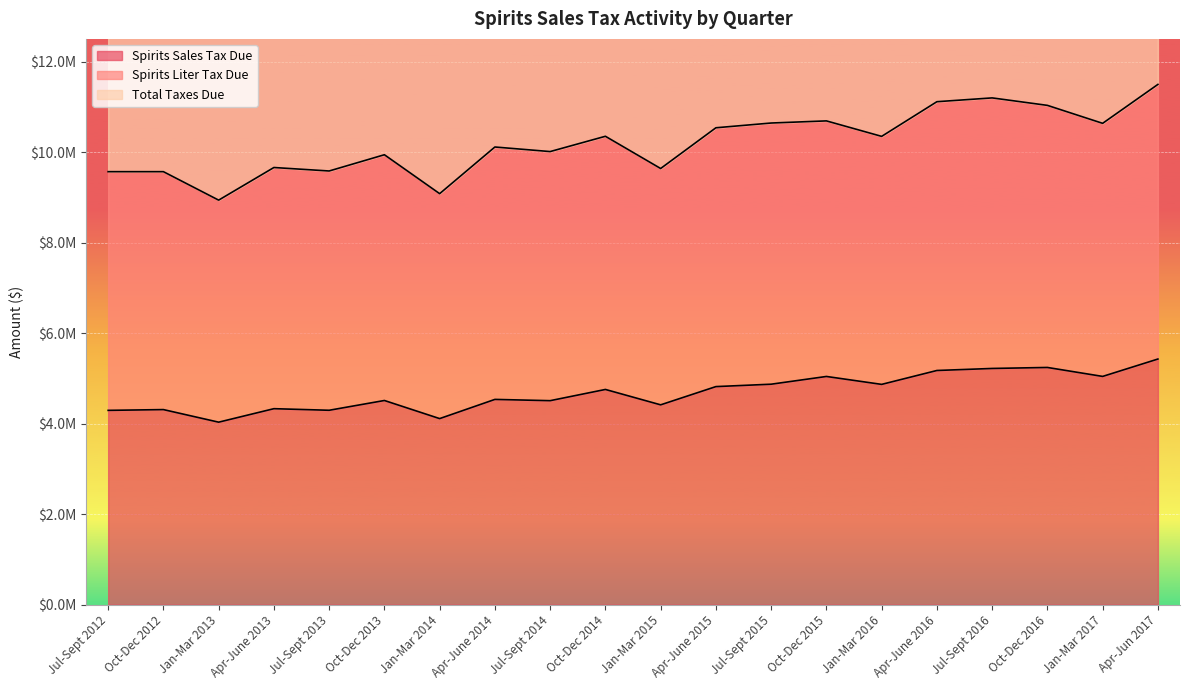

Which series has the largest total across all categories?

Total Taxes Due